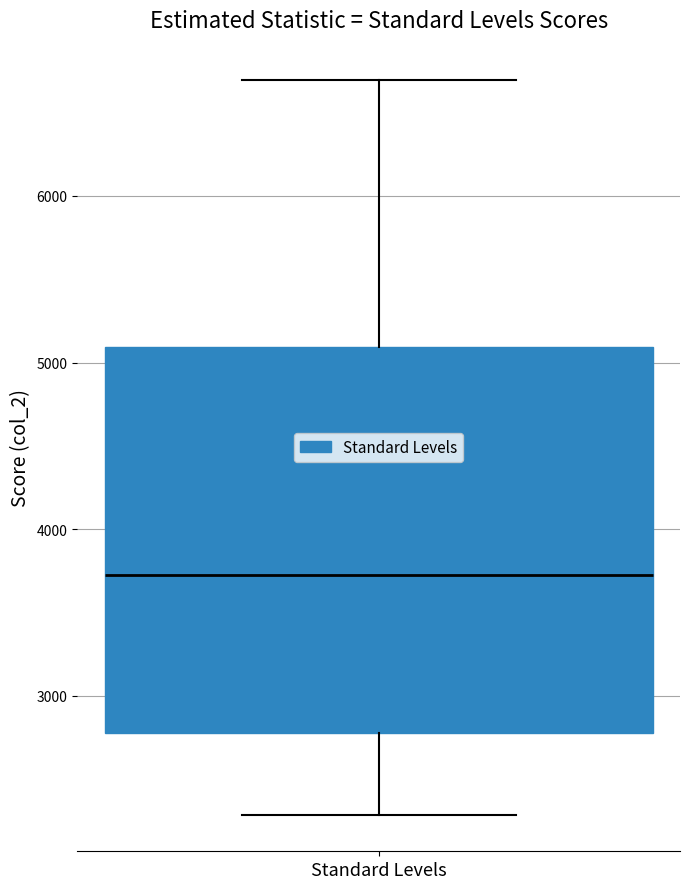

Where does the upper whisker of the box for Standard Levels end on the y-axis? The values are not printed on the chart, so give them approximately, as read against the axis.

6700